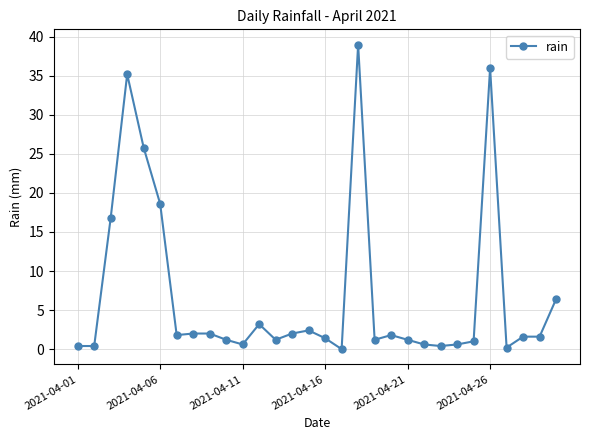

Reading right to left, transcribe all the data shown in this chart.

6.4	1.6	1.6	0.2	36.0	1.0	0.6	0.4	0.6	1.2	1.8	1.2	39.0	0.0	1.4	2.4	2.0	1.2	3.2	0.6	1.2	2.0	2.0	1.8	18.6	25.8	35.2	16.8	0.4	0.4